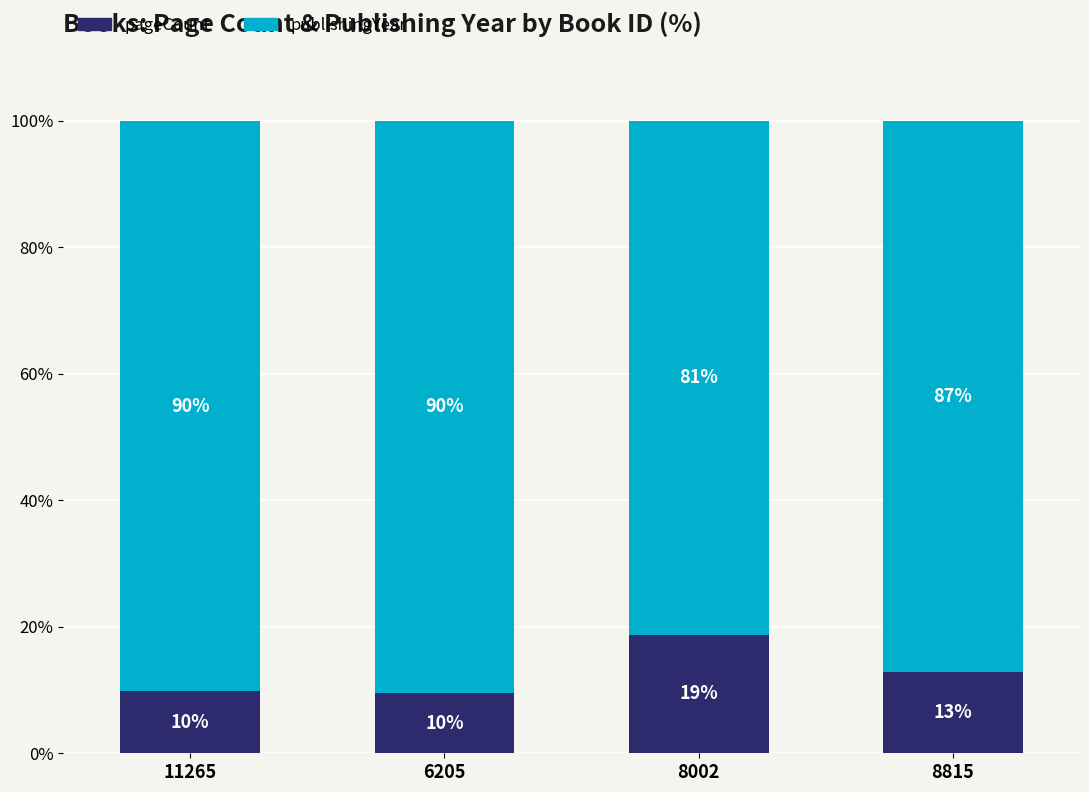

What is the minimum value for pageCount?

9.6